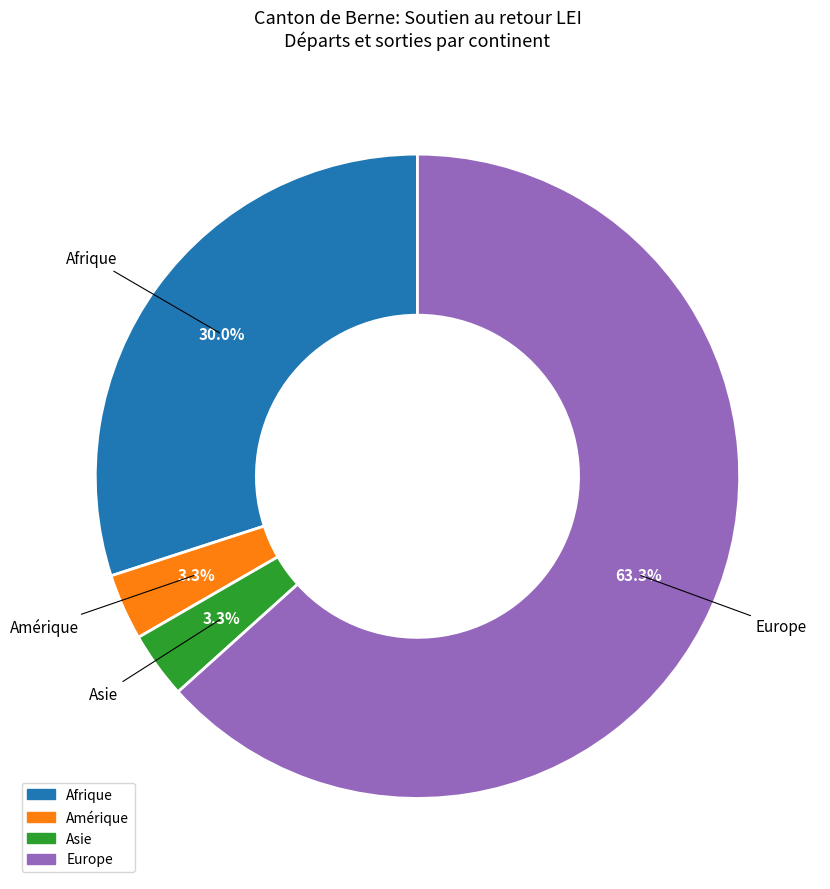

Is there a majority slice in this chart?

Yes